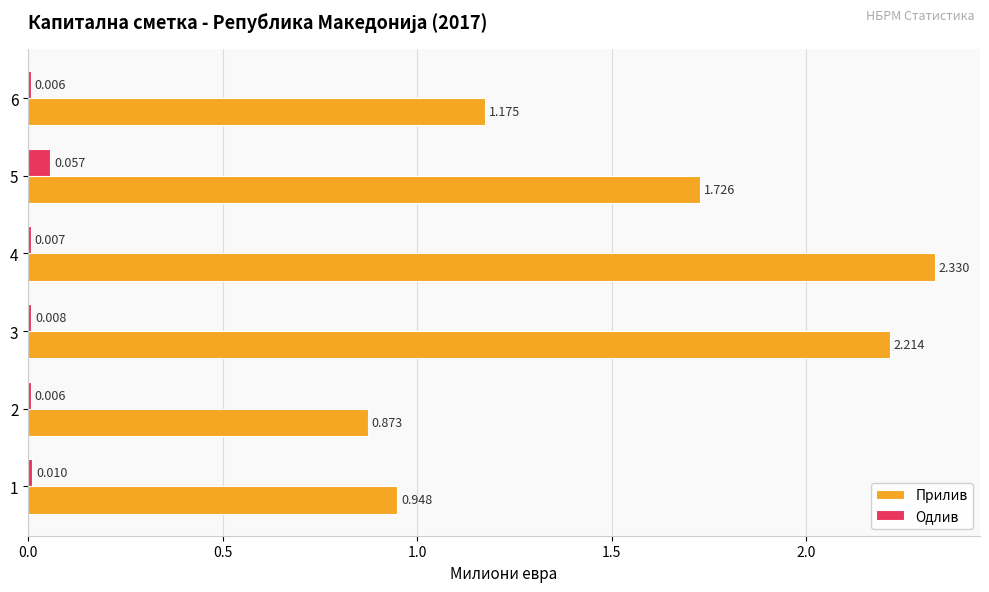

Between 5 and 6, which series saw the biggest shift?

Прилив